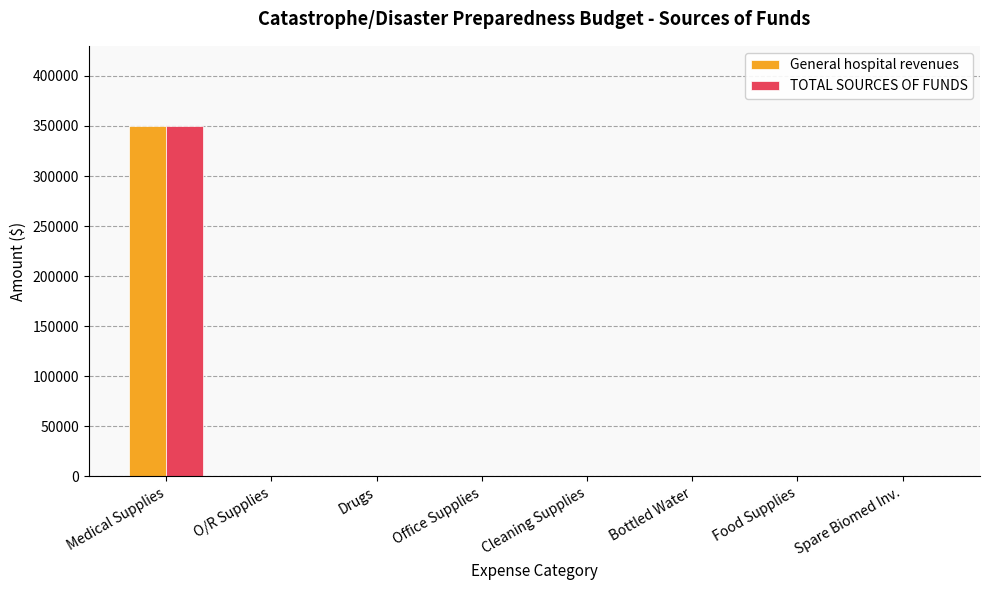

How many series are shown in this chart?

2